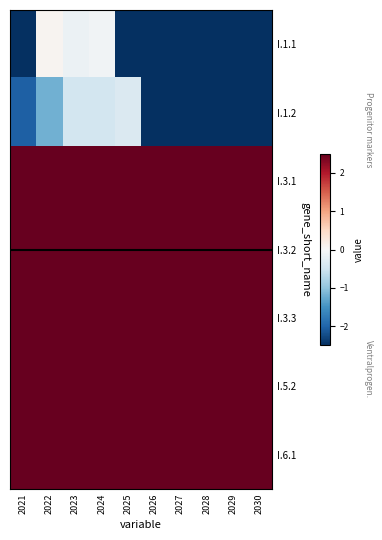

Count the number of categories in the chart.

10